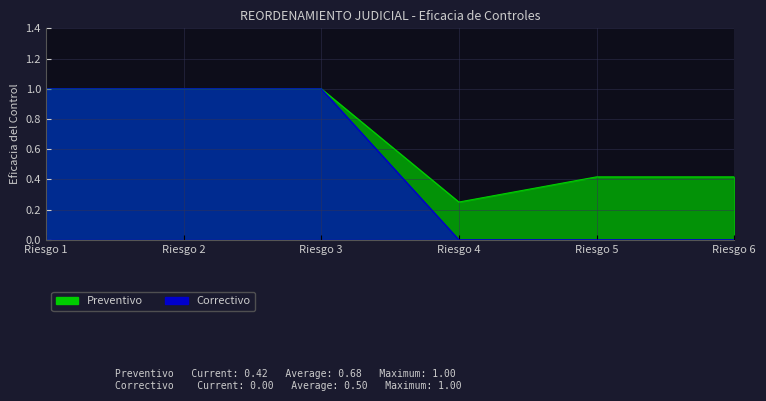

What is the difference between the highest and lowest values at Riesgo 5?

0.4